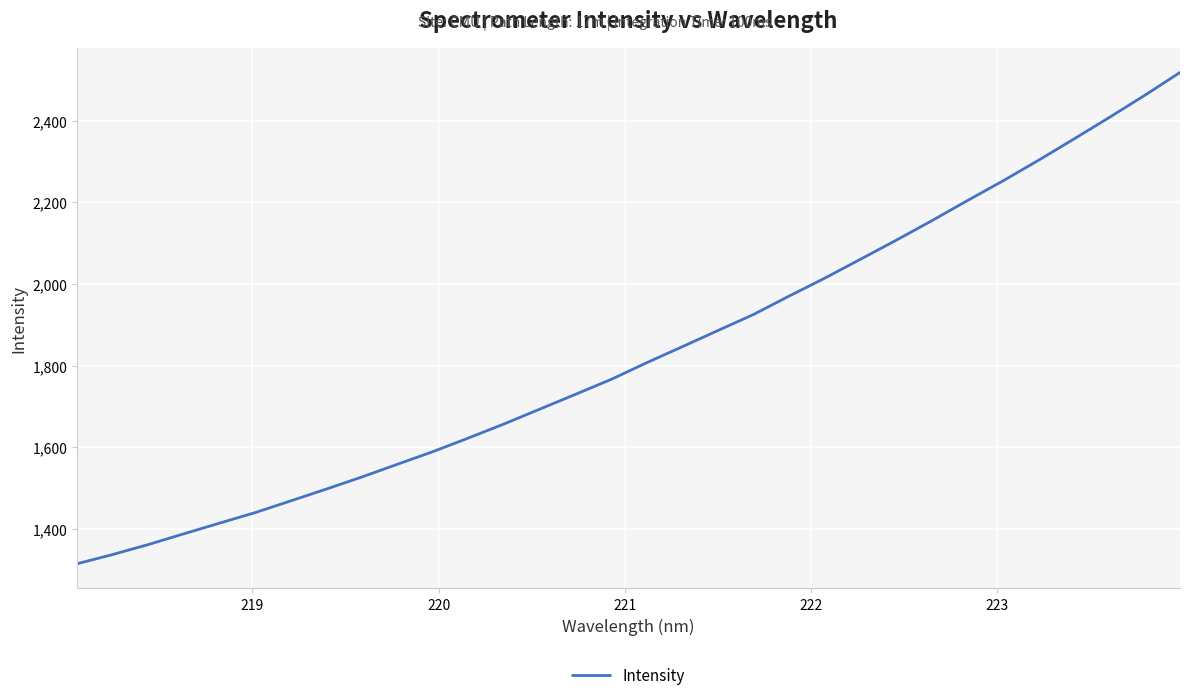

How many values are below 1807?

16